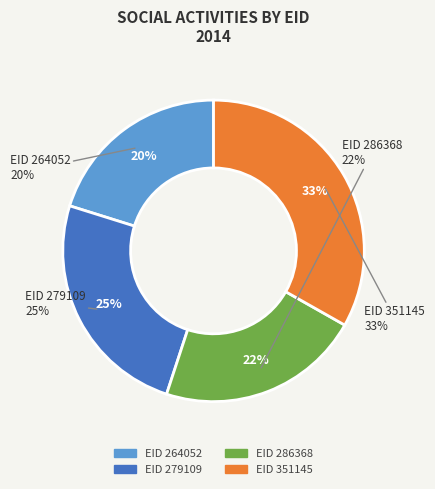

Which category has the biggest portion of the pie?

351145